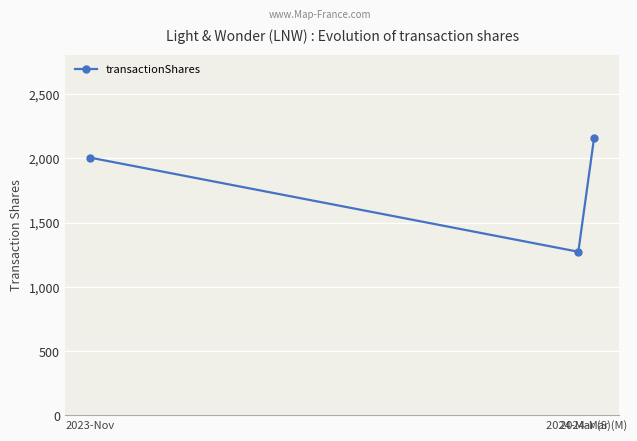

How many distinct data groups are displayed?

1